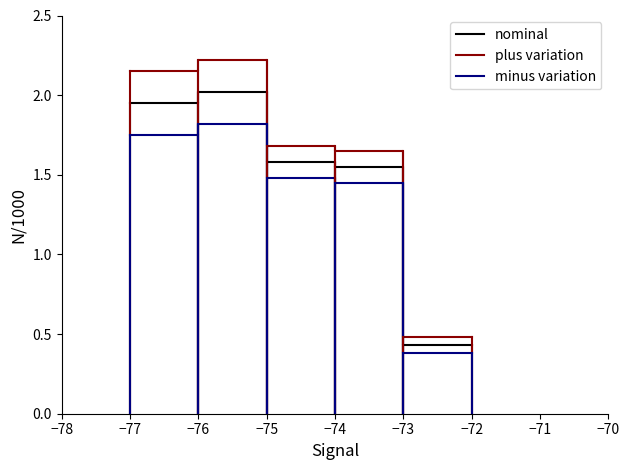

Which series has the largest total across all categories?

plus variation